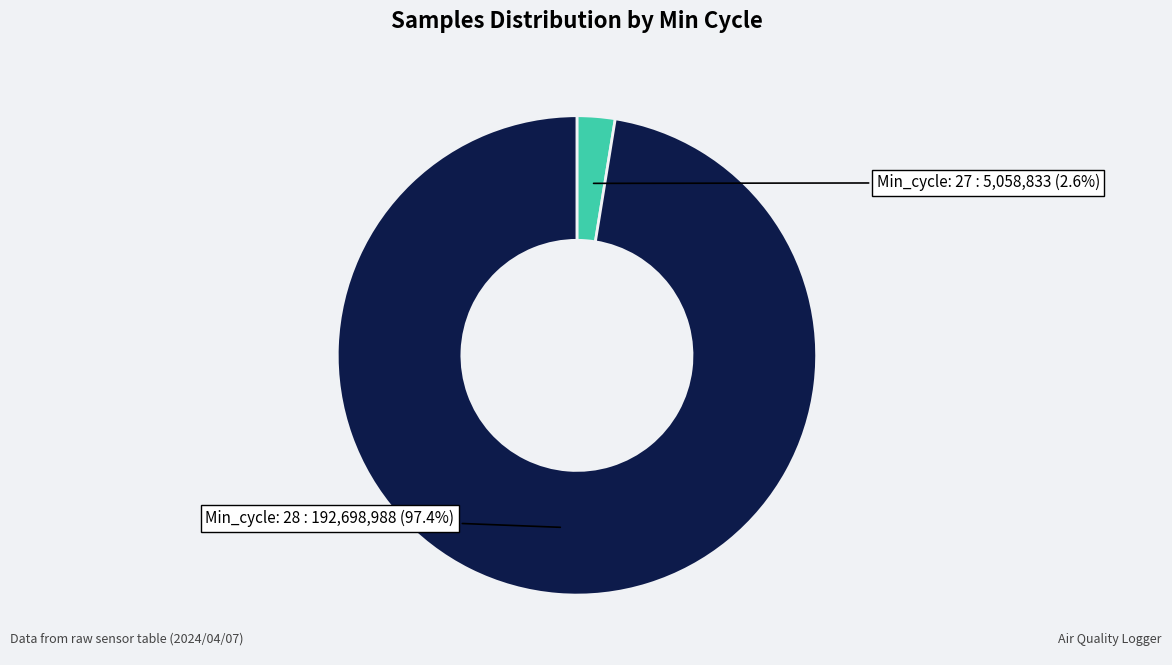

Does any single category account for the majority?

Yes